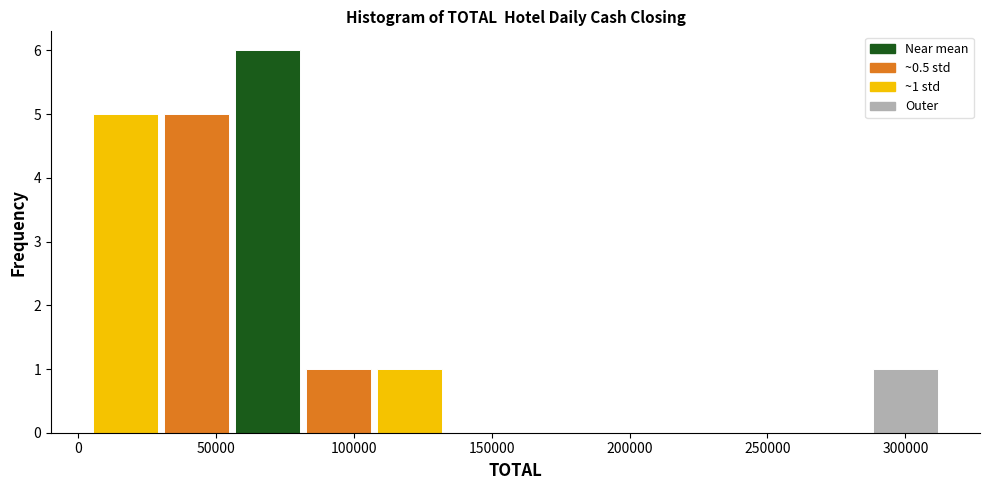

Over which range of the x-axis is the bar tallest?

55000 to 80000